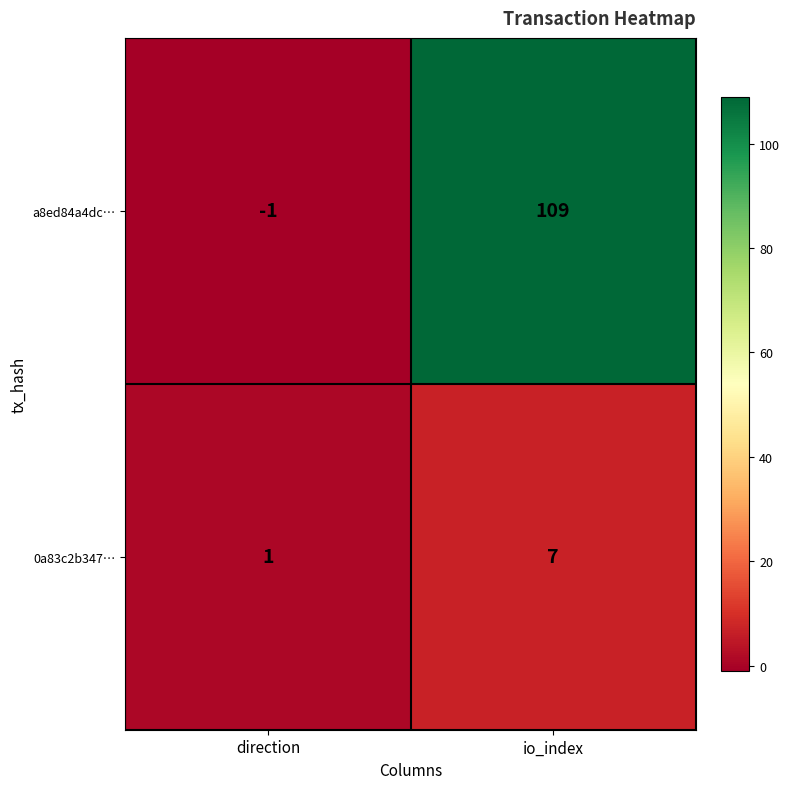

What is the average value of the a8ed84a4dc… series?

54